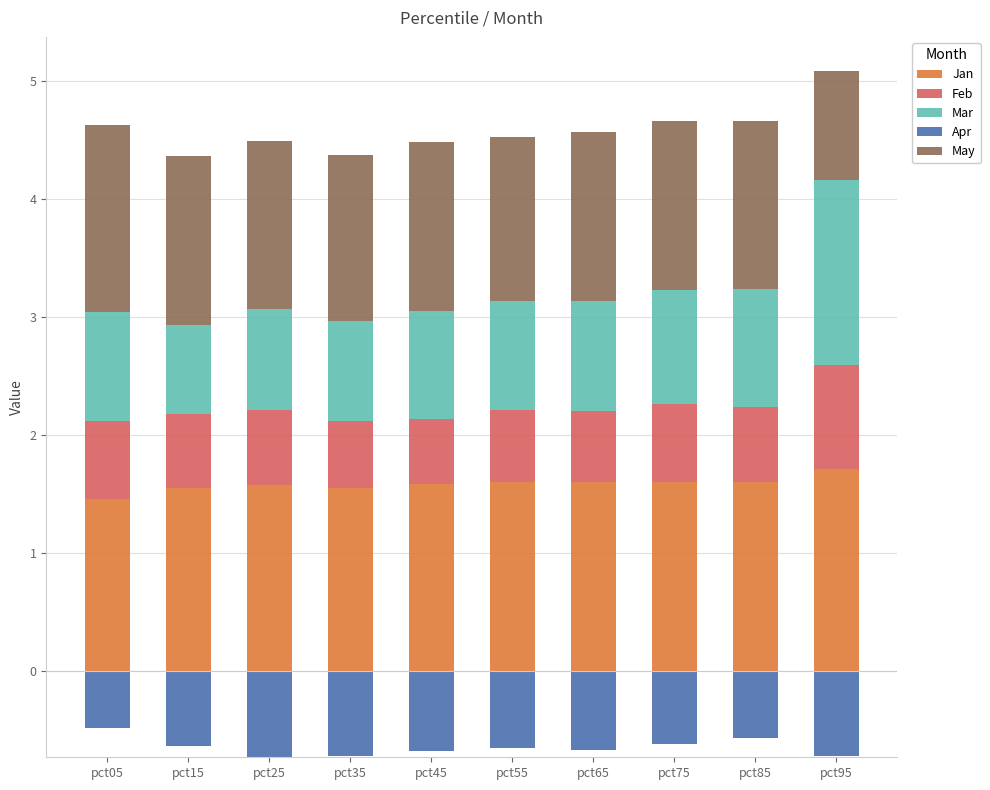

What is the value of the Mar bar at the 10th from the left?

1.6